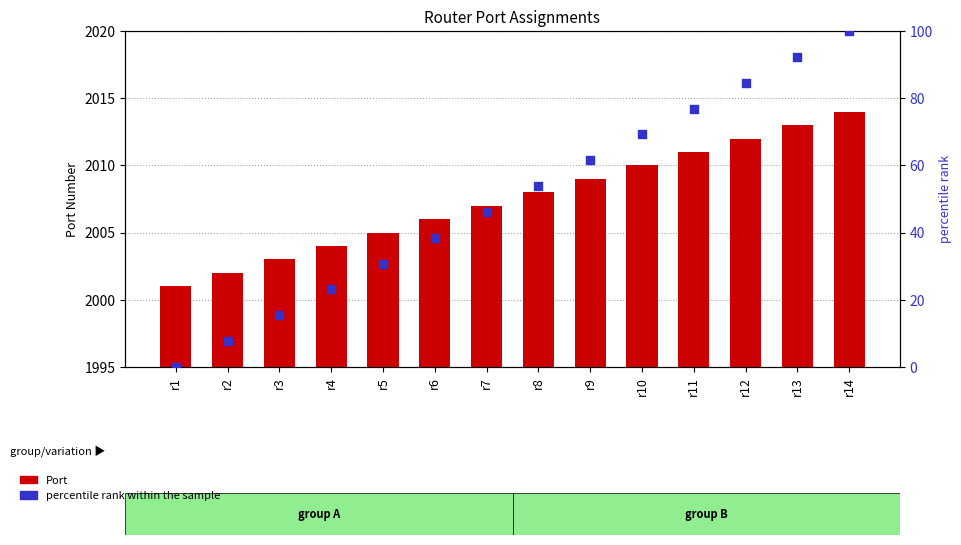

Which series reaches the minimum Y coordinate?

percentile rank within the sample